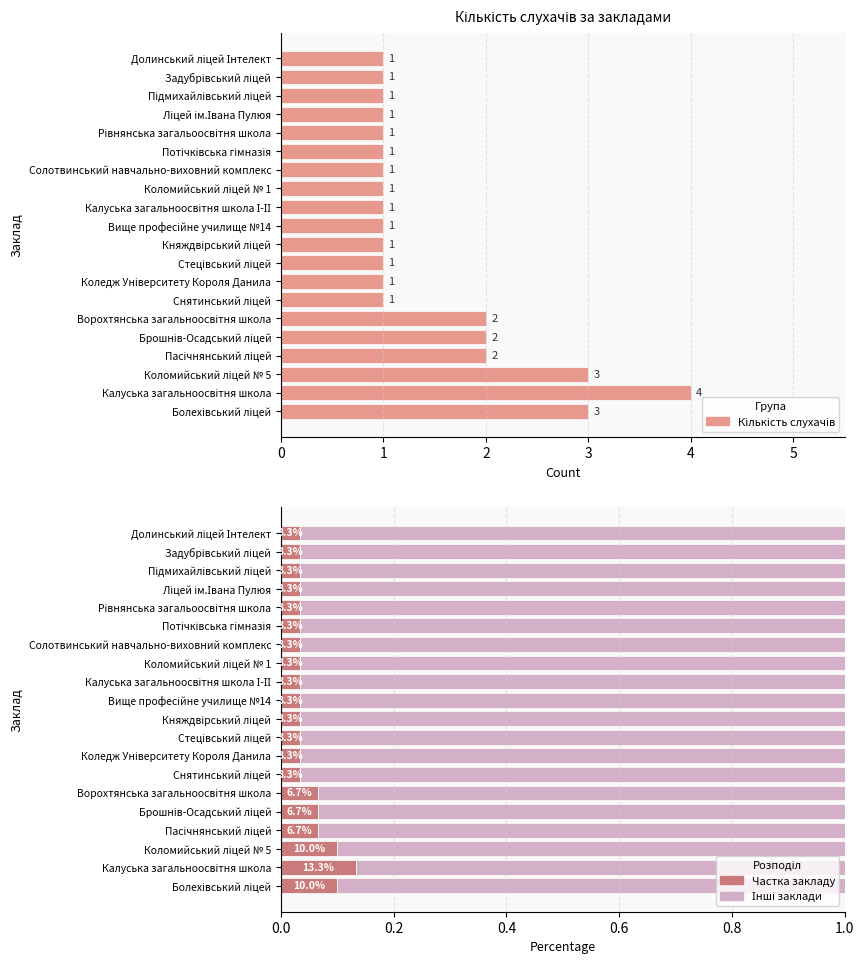

How many groups of bars are there?

20